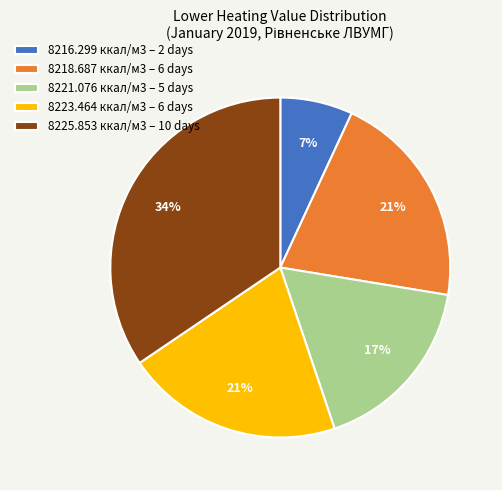

How many segments does this pie chart have?

5